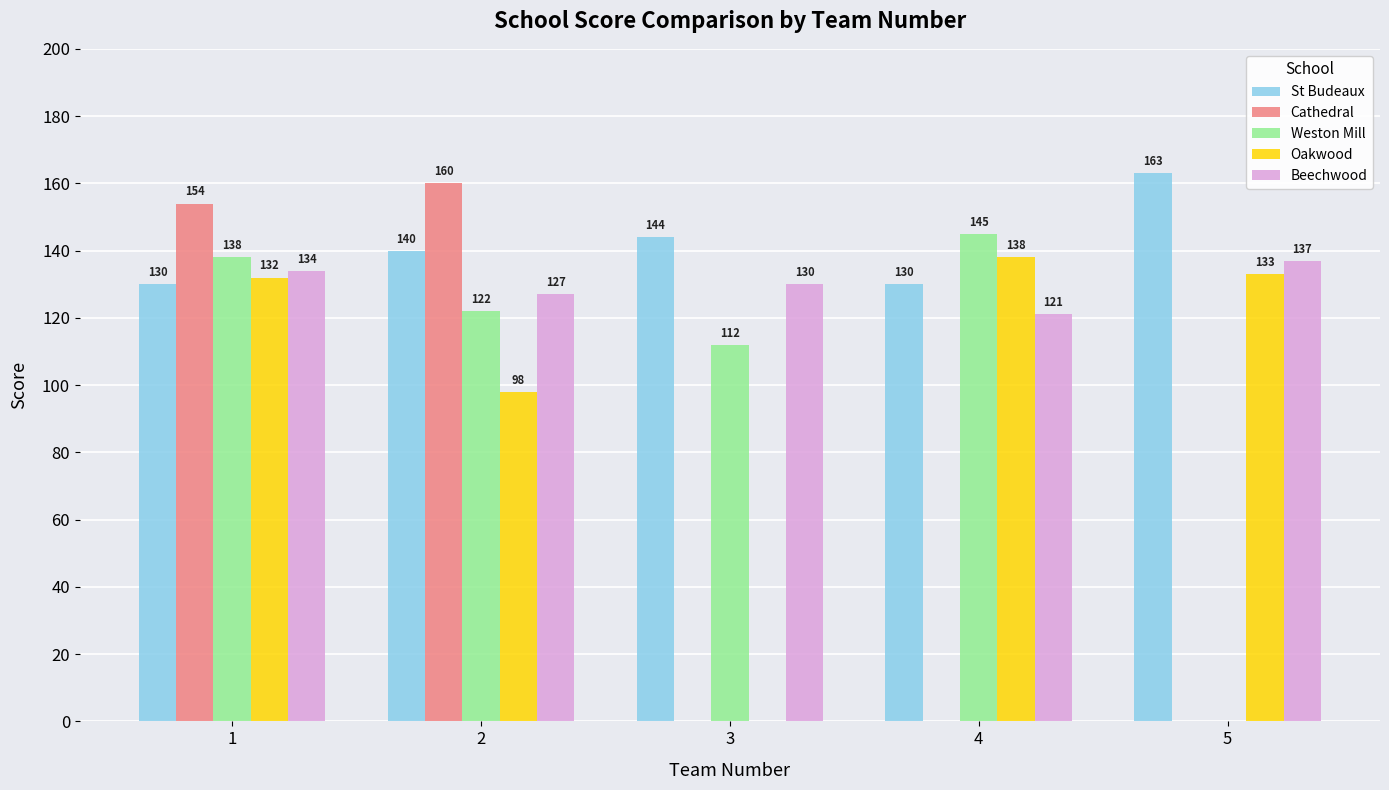

Which series has the largest total across all categories?

St Budeaux